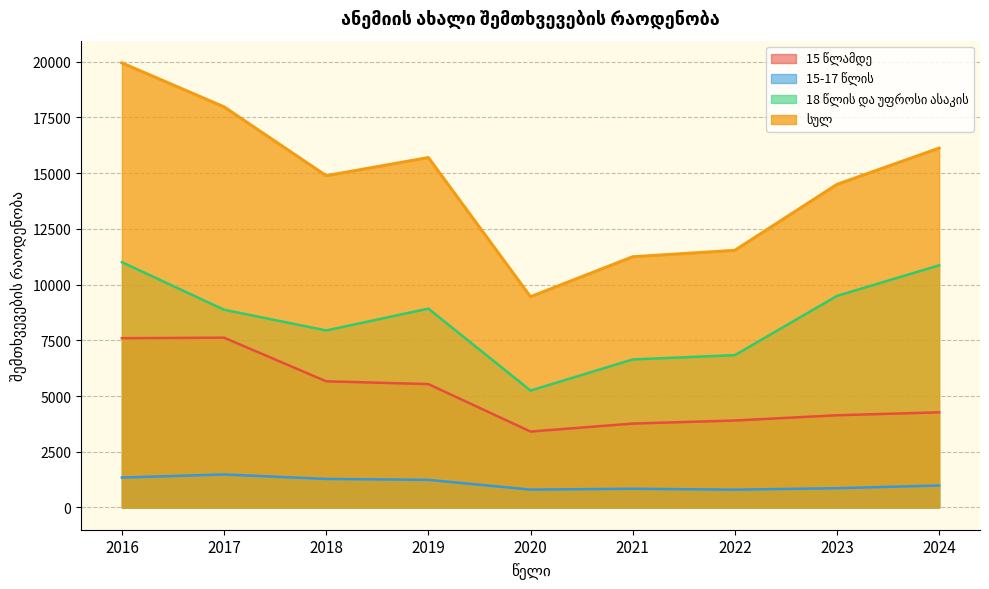

How many values in the სულ series exceed 14882?

4